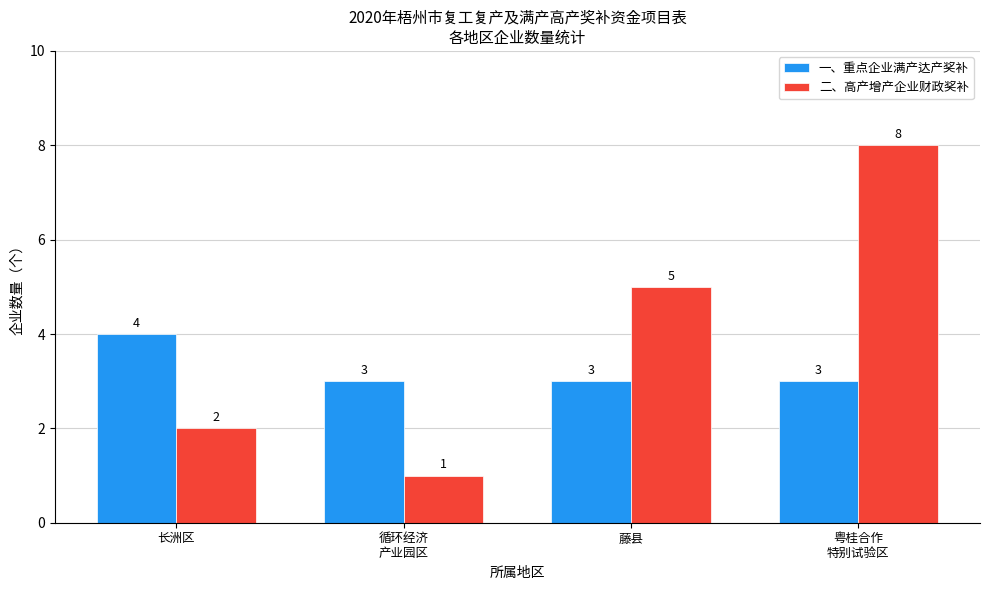

Reading right to left, what are all the values shown in this chart?

一、重点企业满产达产奖补: 3	3	3	4
二、高产增产企业财政奖补: 8	5	1	2